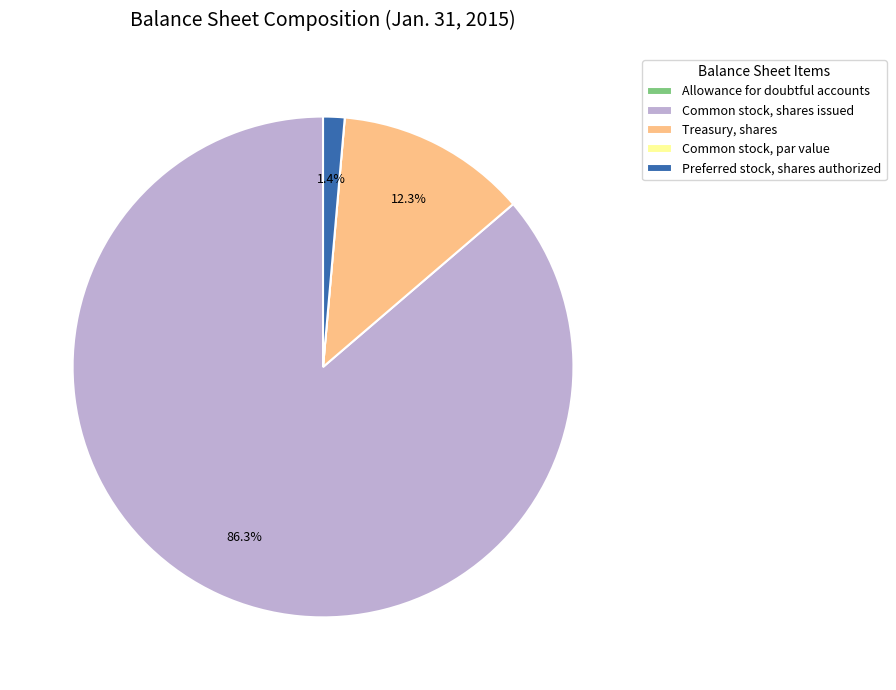

Which has a higher value, Preferred stock, shares authorized or Treasury, shares?

Treasury, shares